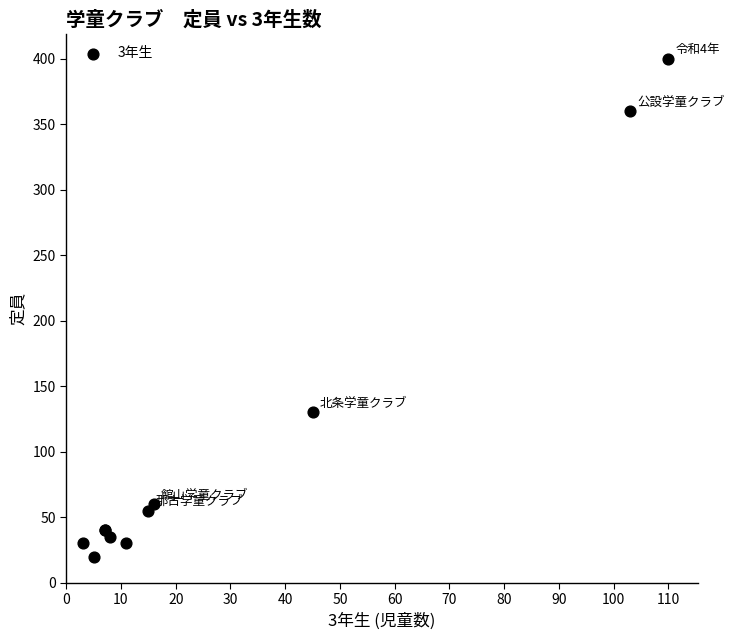

What Y value in the scatter plot is closest to 210?

130